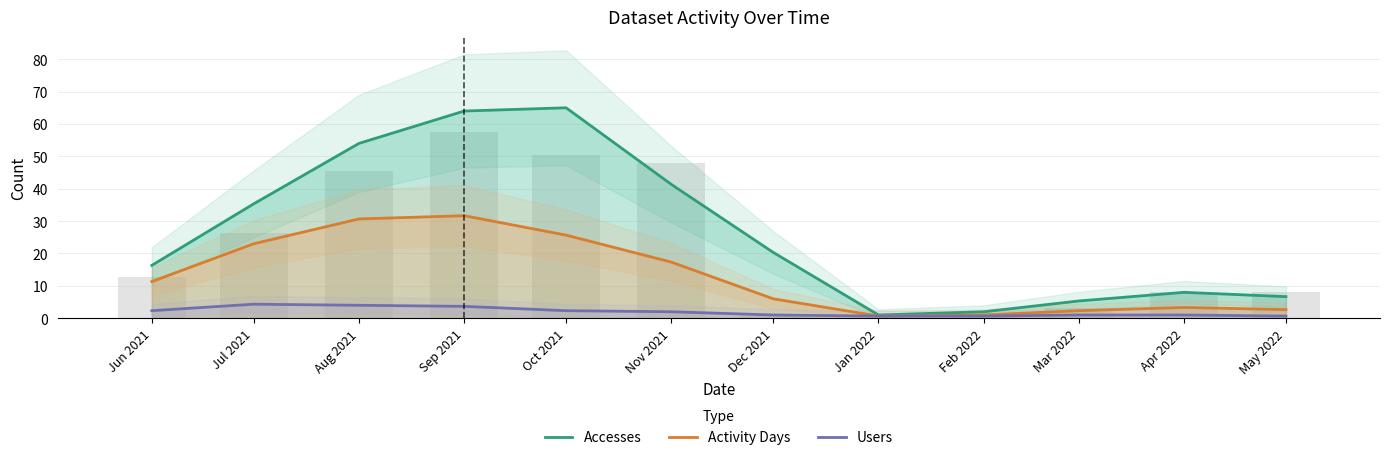

What is the difference between the maximum and minimum values in the Activity Days series?

31.0